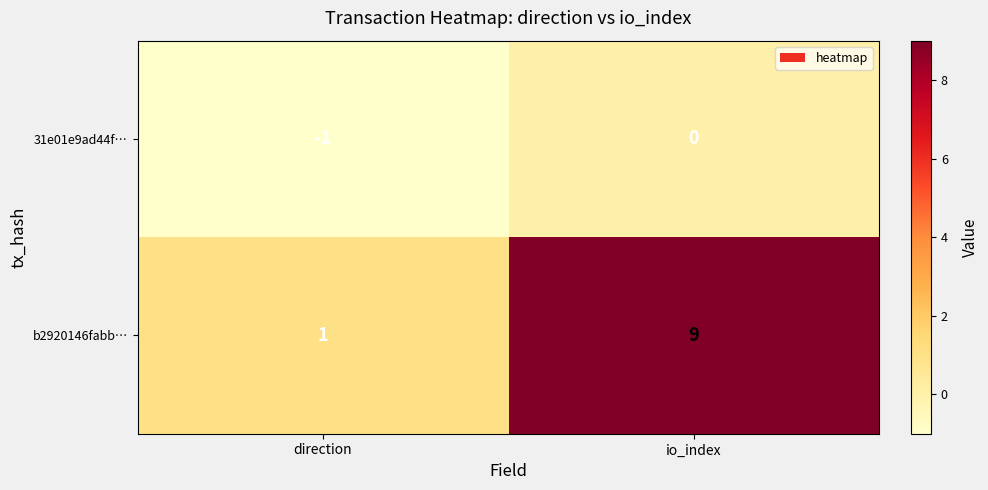

At direction, list the series in order from smallest to largest.

31e01e9ad44f…, b2920146fabb…